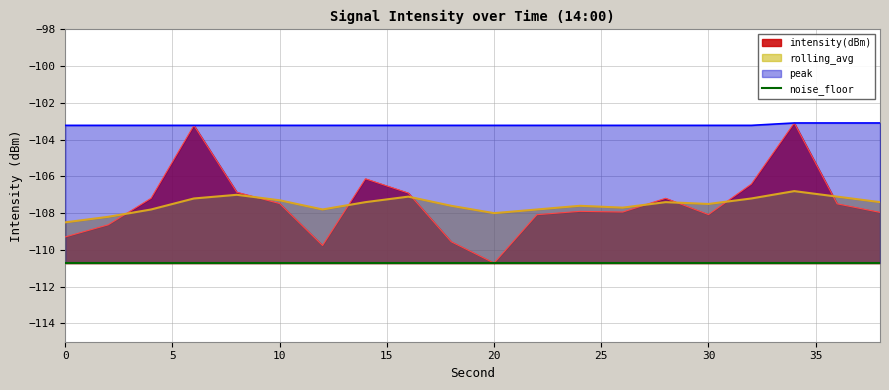

What is the difference between the maximum and second lowest values in the peak series?

0.1